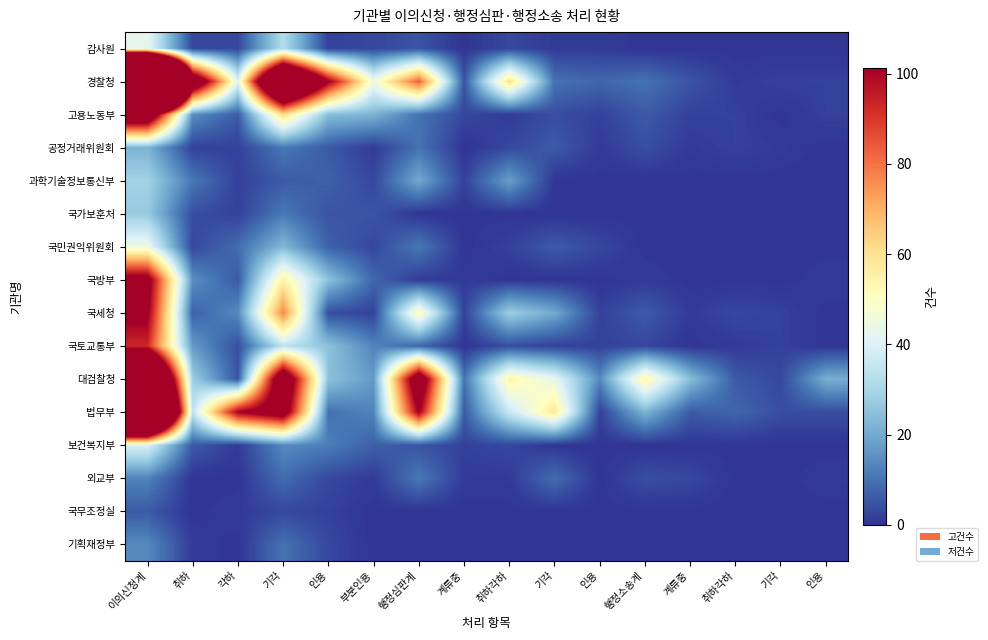

Reading left to right, list all the values displayed in this chart.

감사원: 이의신청계=43	취하=3	각하=3	기각=32	인용=2	부분인용=3	행정심판계=5	계류중=0	취하각하=3	기각=1	인용=1	행정소송계=0	계류중=0	취하각하=0	기각=0	인용=0
경찰청: 이의신청계=500	취하=130	각하=41	기각=181	인용=103	부분인용=45	행정심판계=83	계류중=5	취하각하=60	기각=10	인용=8	행정소송계=10	계류중=5	취하각하=1	기각=2	인용=2
고용노동부: 이의신청계=128	취하=15	각하=6	기각=61	인용=24	부분인용=22	행정심판계=10	계류중=3	취하각하=1	기각=4	인용=2	행정소송계=6	계류중=2	취하각하=2	기각=0	인용=2
공정거래위원회: 이의신청계=22	취하=2	각하=2	기각=11	인용=6	부분인용=1	행정심판계=10	계류중=0	취하각하=3	기각=6	인용=1	행정소송계=4	계류중=1	취하각하=2	기각=1	인용=0
과학기술정보통신부: 이의신청계=29	취하=11	각하=2	기각=6	인용=7	부분인용=3	행정심판계=20	계류중=2	취하각하=18	기각=0	인용=0	행정소송계=0	계류중=0	취하각하=0	기각=0	인용=0
국가보훈처: 이의신청계=27	취하=4	각하=2	기각=11	인용=5	부분인용=5	행정심판계=0	계류중=0	취하각하=0	기각=0	인용=0	행정소송계=0	계류중=0	취하각하=0	기각=0	인용=0
국민권익위원회: 이의신청계=45	취하=3	각하=9	기각=23	인용=7	부분인용=3	행정심판계=11	계류중=0	취하각하=2	기각=6	인용=3	행정소송계=0	계류중=0	취하각하=0	기각=0	인용=0
국방부: 이의신청계=109	취하=15	각하=6	기각=55	인용=25	부분인용=8	행정심판계=1	계류중=1	취하각하=0	기각=0	인용=0	행정소송계=1	계류중=0	취하각하=0	기각=0	인용=1
국세청: 이의신청계=104	취하=7	각하=14	기각=77	인용=4	부분인용=2	행정심판계=52	계류중=2	취하각하=28	기각=20	인용=2	행정소송계=6	계류중=1	취하각하=3	기각=2	인용=0
국토교통부: 이의신청계=93	취하=17	각하=4	기각=34	인용=25	부분인용=13	행정심판계=8	계류중=0	취하각하=4	기각=2	인용=2	행정소송계=3	계류중=0	취하각하=1	기각=2	인용=0
대검찰청: 이의신청계=201	취하=28	각하=5	기각=126	인용=25	부분인용=17	행정심판계=121	계류중=10	취하각하=54	기각=43	인용=14	행정소송계=54	계류중=24	취하각하=6	기각=3	인용=21
법무부: 이의신청계=273	취하=34	각하=101	기각=115	인용=10	부분인용=13	행정심판계=102	계류중=6	취하각하=36	기각=58	인용=2	행정소송계=22	계류중=6	취하각하=8	기각=4	인용=4
보건복지부: 이의신청계=40	취하=6	각하=1	기각=14	인용=12	부분인용=7	행정심판계=5	계류중=2	취하각하=3	기각=0	인용=0	행정소송계=0	계류중=0	취하각하=0	기각=0	인용=0
외교부: 이의신청계=13	취하=0	각하=0	기각=9	인용=3	부분인용=1	행정심판계=11	계류중=1	취하각하=1	기각=9	인용=0	행정소송계=4	계류중=3	취하각하=0	기각=0	인용=1
국무조정실: 이의신청계=6	취하=0	각하=1	기각=3	인용=2	부분인용=0	행정심판계=0	계류중=0	취하각하=0	기각=0	인용=0	행정소송계=0	계류중=0	취하각하=0	기각=0	인용=0
기획재정부: 이의신청계=14	취하=1	각하=0	기각=10	인용=3	부분인용=0	행정심판계=0	계류중=0	취하각하=0	기각=0	인용=0	행정소송계=0	계류중=0	취하각하=0	기각=0	인용=0